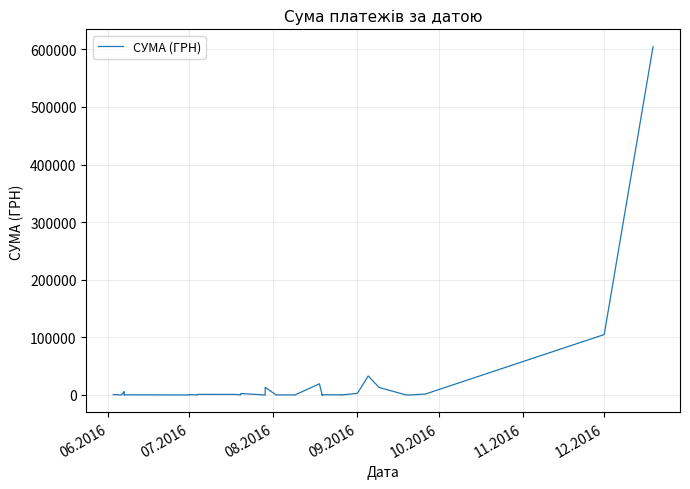

What is the sum of all values?

813926.5